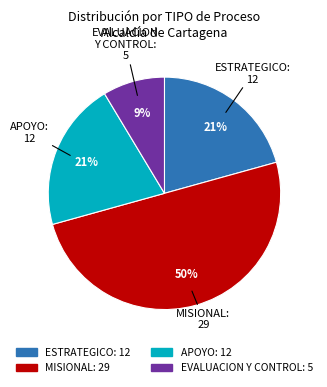

To the nearest percent, what is the average slice percentage?

25%